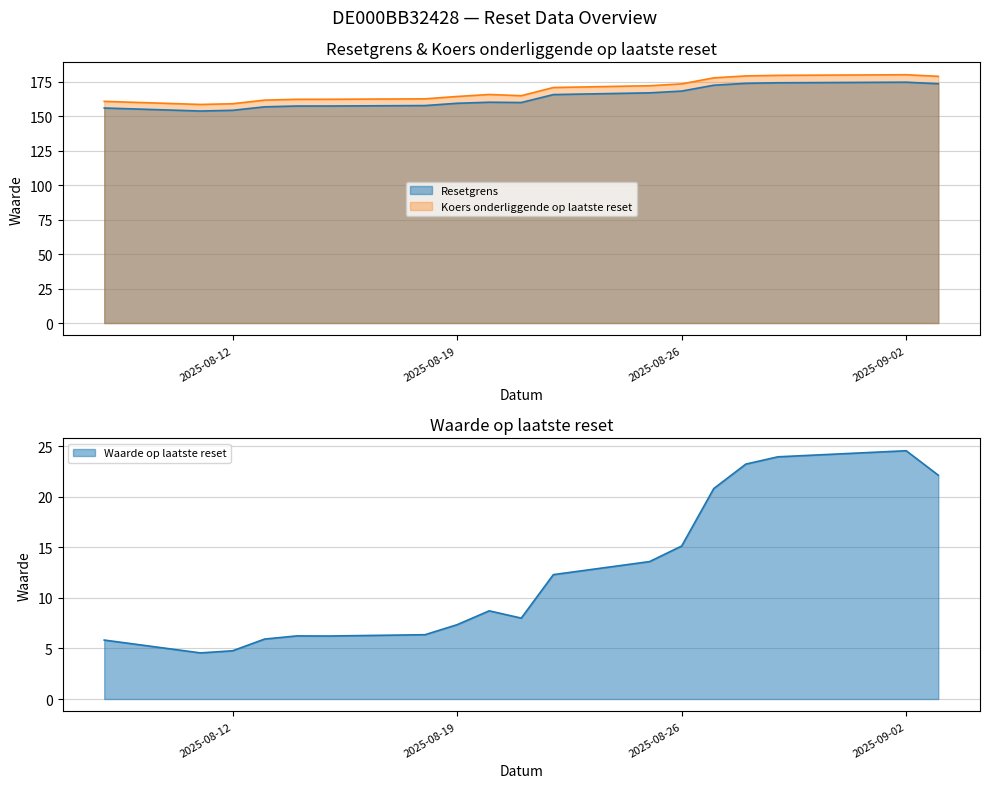

What is the average value of the Waarde op laatste reset series?

12.2